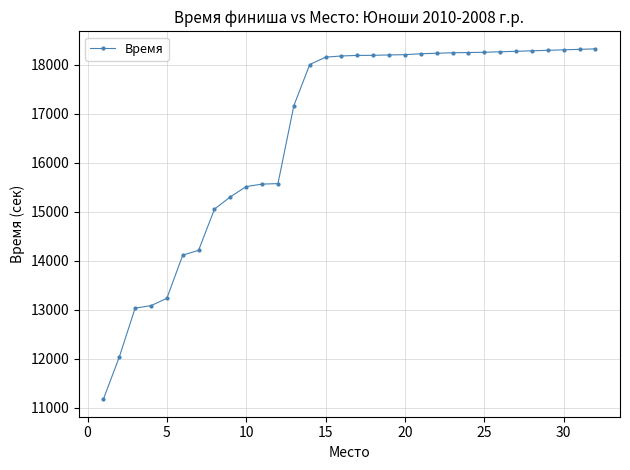

What is the difference between the maximum and minimum values?

7149